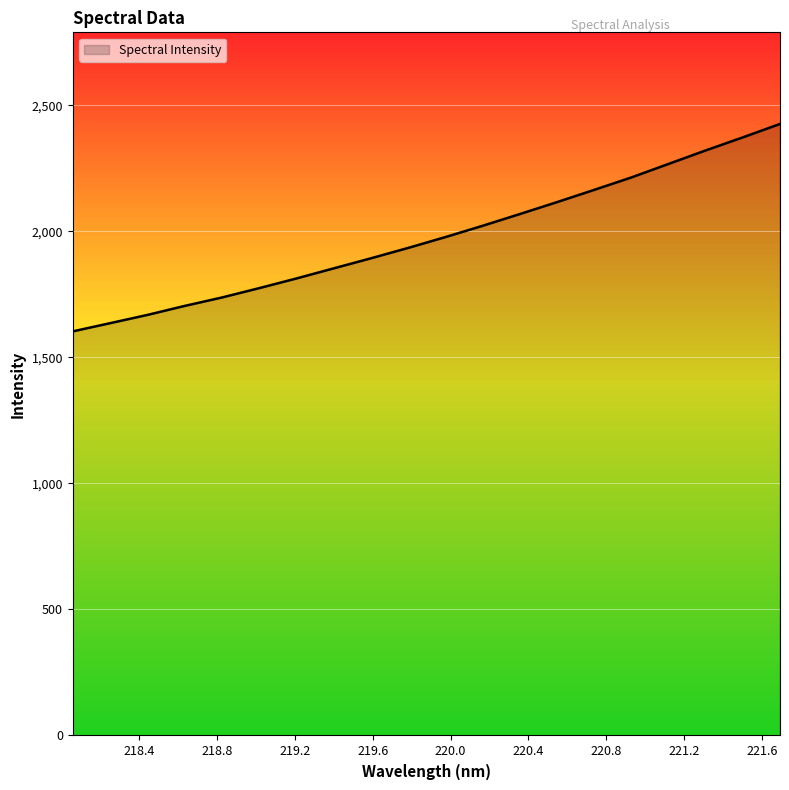

Reading right to left, extract all data points from this chart.

2425.5	2372.3	2320.4	2266.8	2213.1	2163.9	2115.3	2067.9	2021.4	1976.6	1933.7	1892.6	1852.6	1812.6	1774.3	1737.2	1703.8	1668.2	1635.5	1603.0